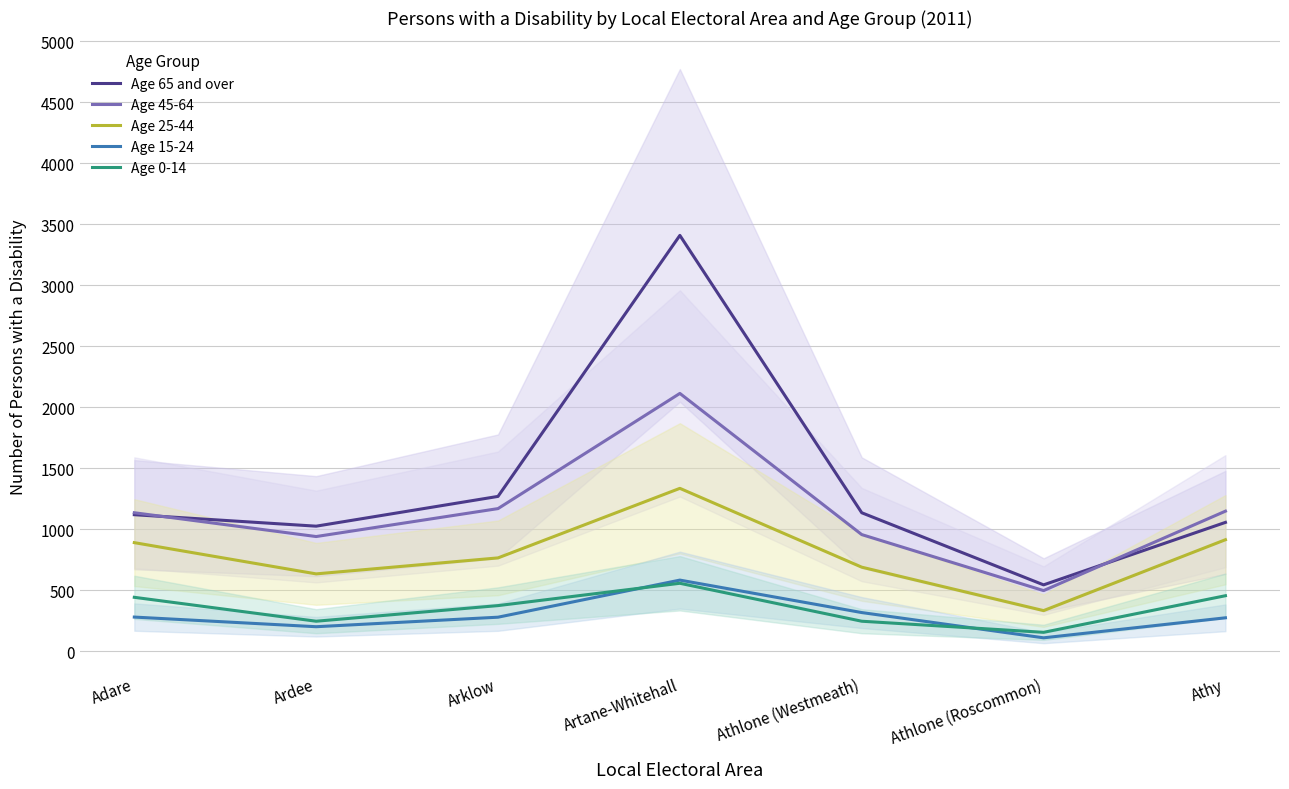

Is it true that Age 45-64 equals 1751 at Arklow?

False